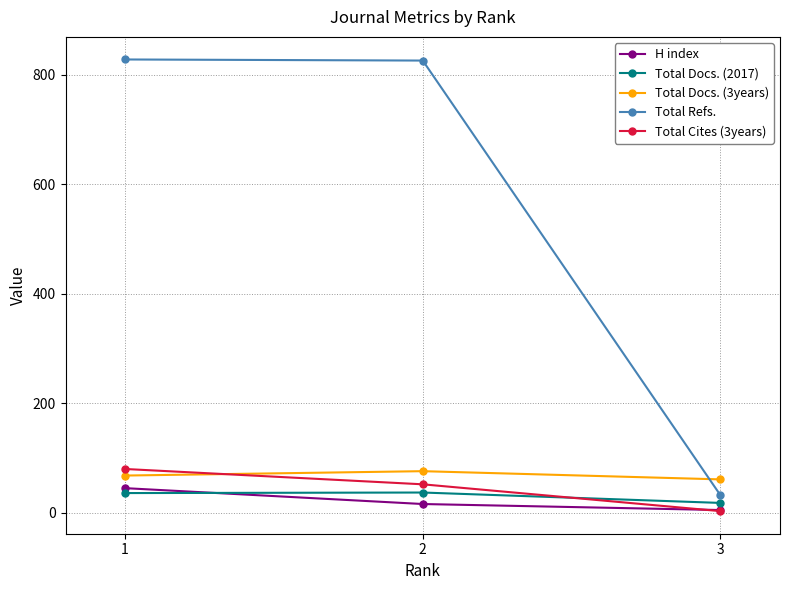

What is the greatest value displayed?

828